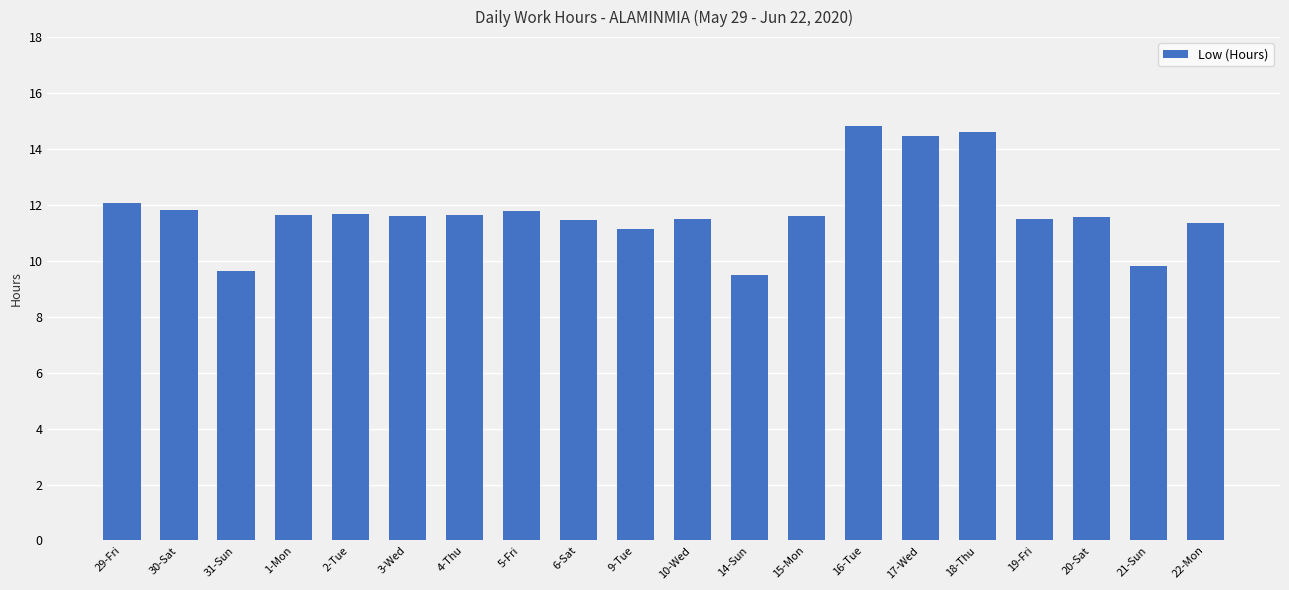

Count the number of values greater than 11.

17